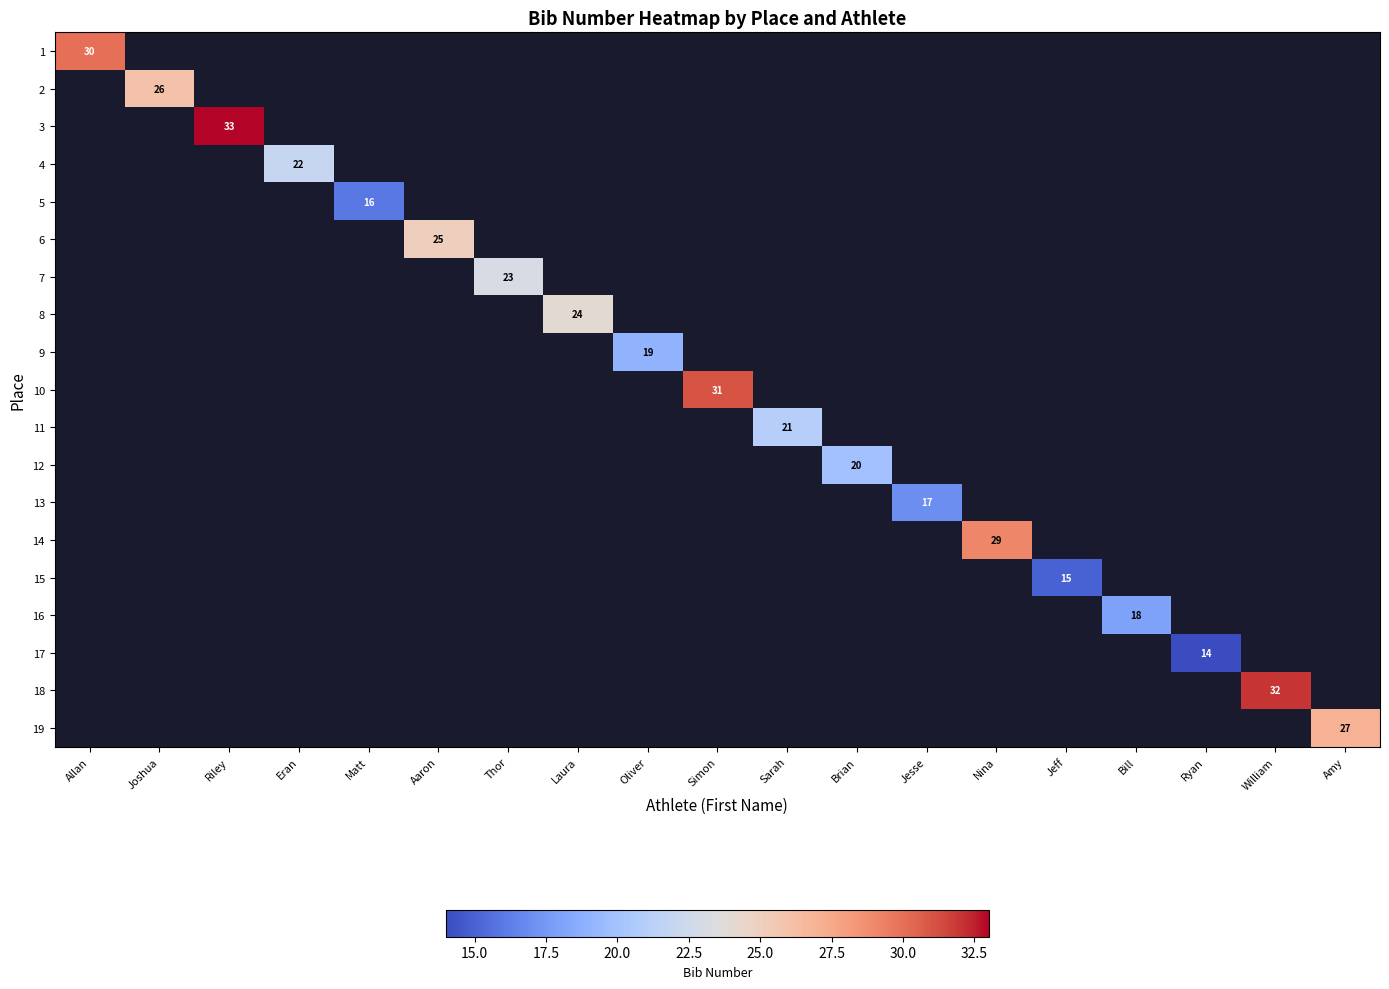

At how many categories does at least one series exceed 26?

6